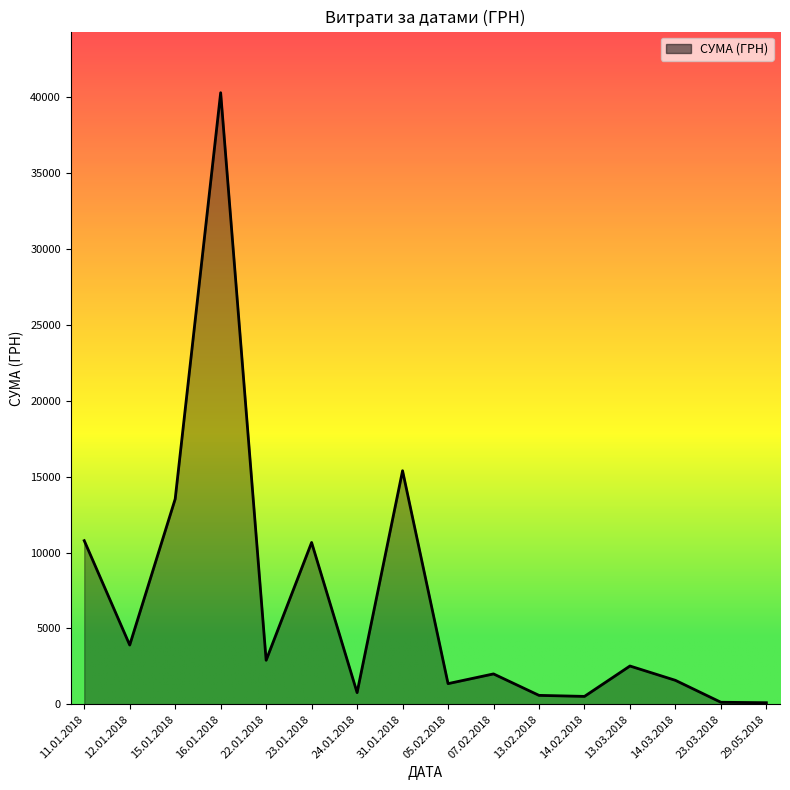

What is the maximum value shown in the chart?

40312.2